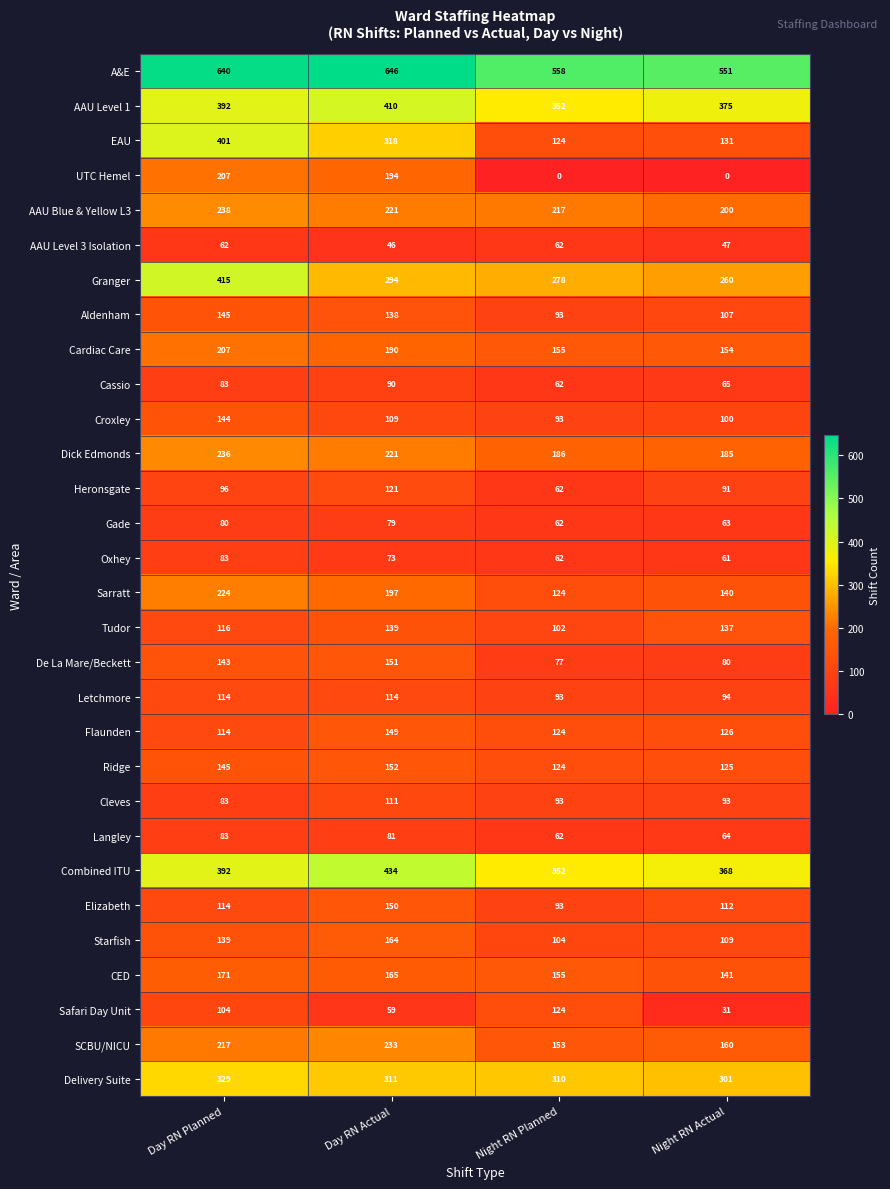

At which category is the sum across all series the highest?

Day RN Planned